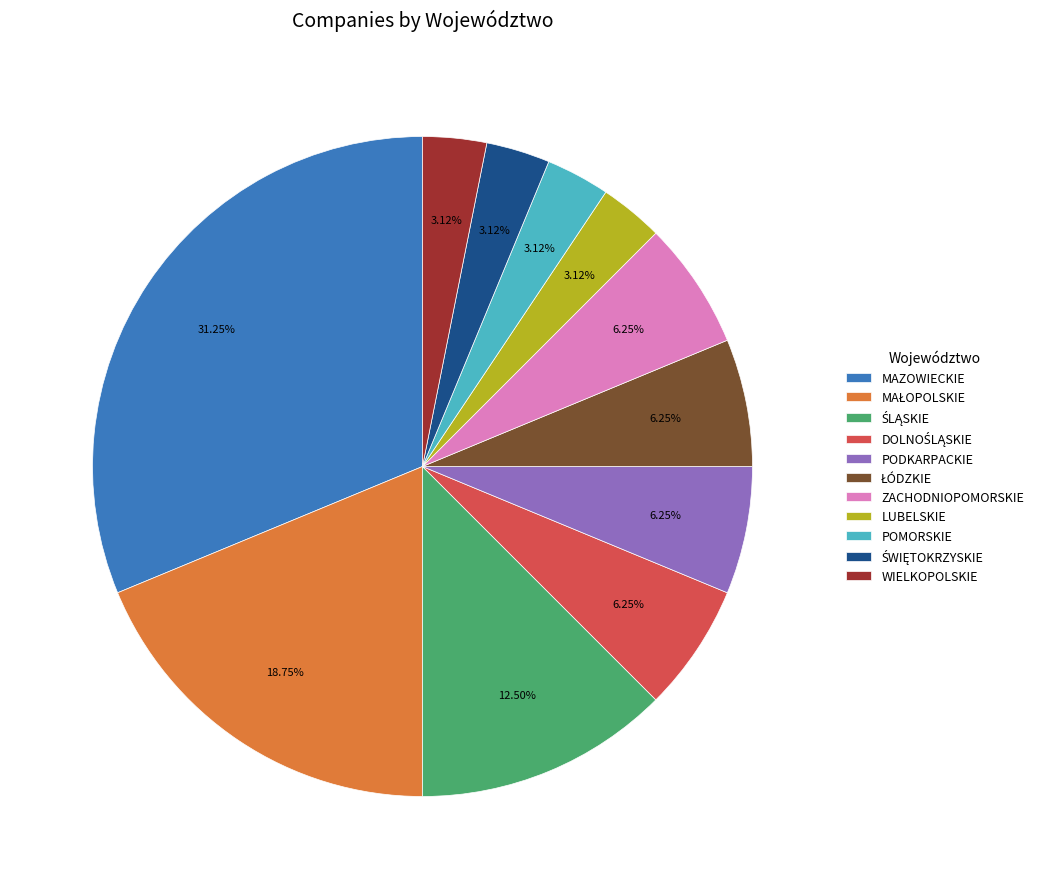

Which slice is the largest?

MAZOWIECKIE